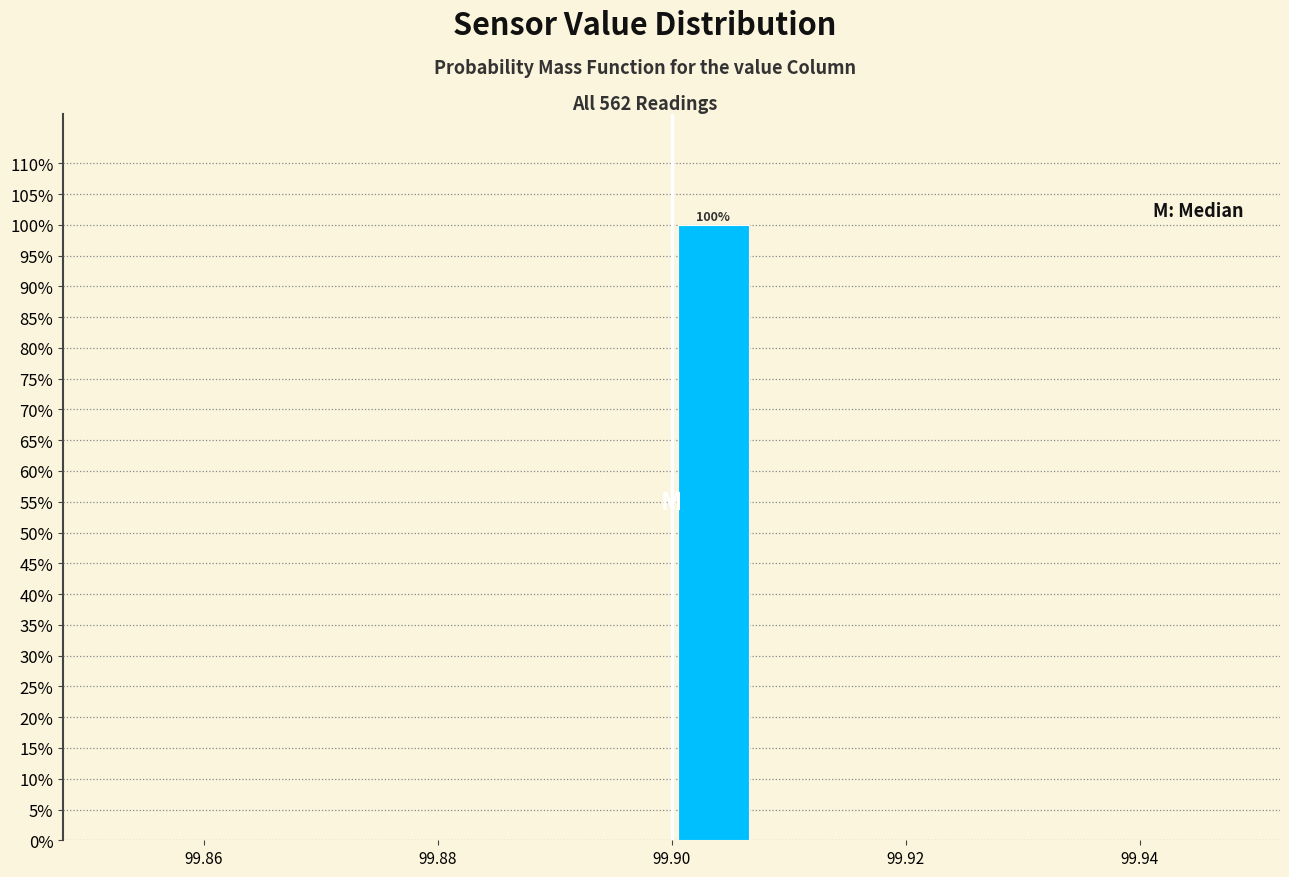

Around what value on the x-axis is the tallest bar? Give the approximate position of its centre, as read against the axis.

99.904